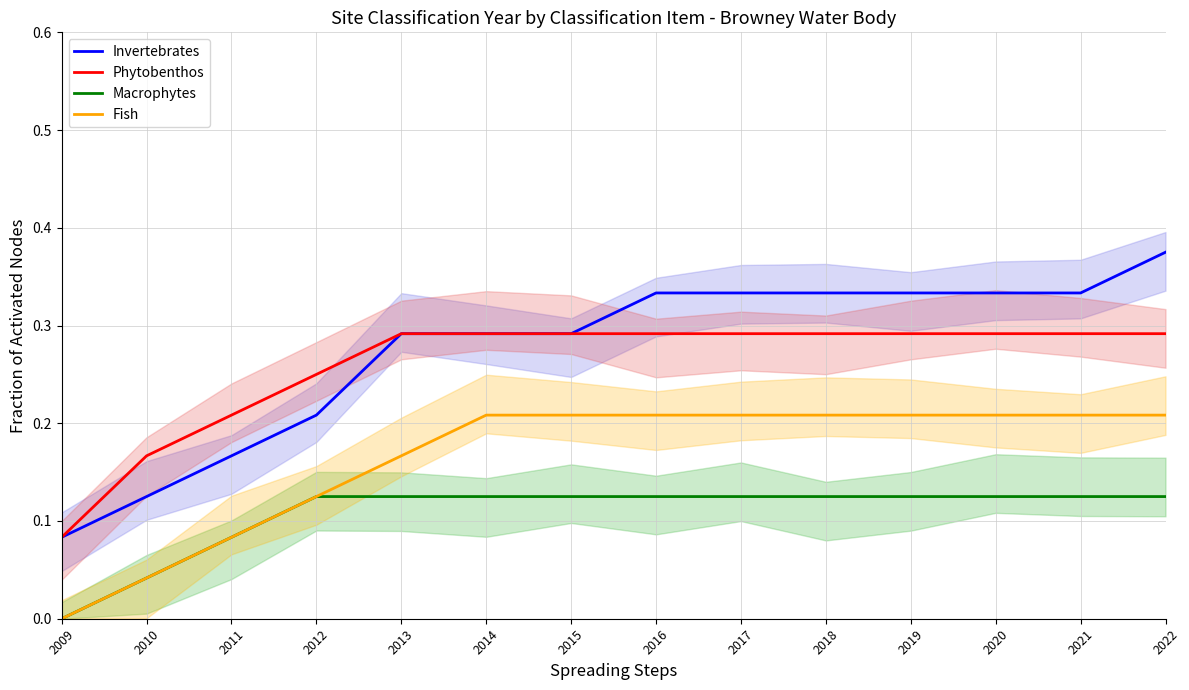

Does the chart display data point markers on the line(s)?

No